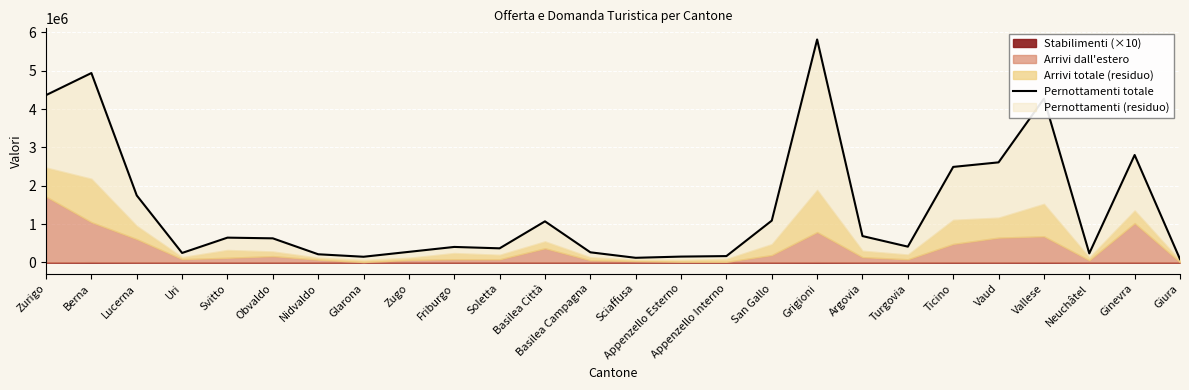

The value at Lucerna is 2377287.0. True or false?

False